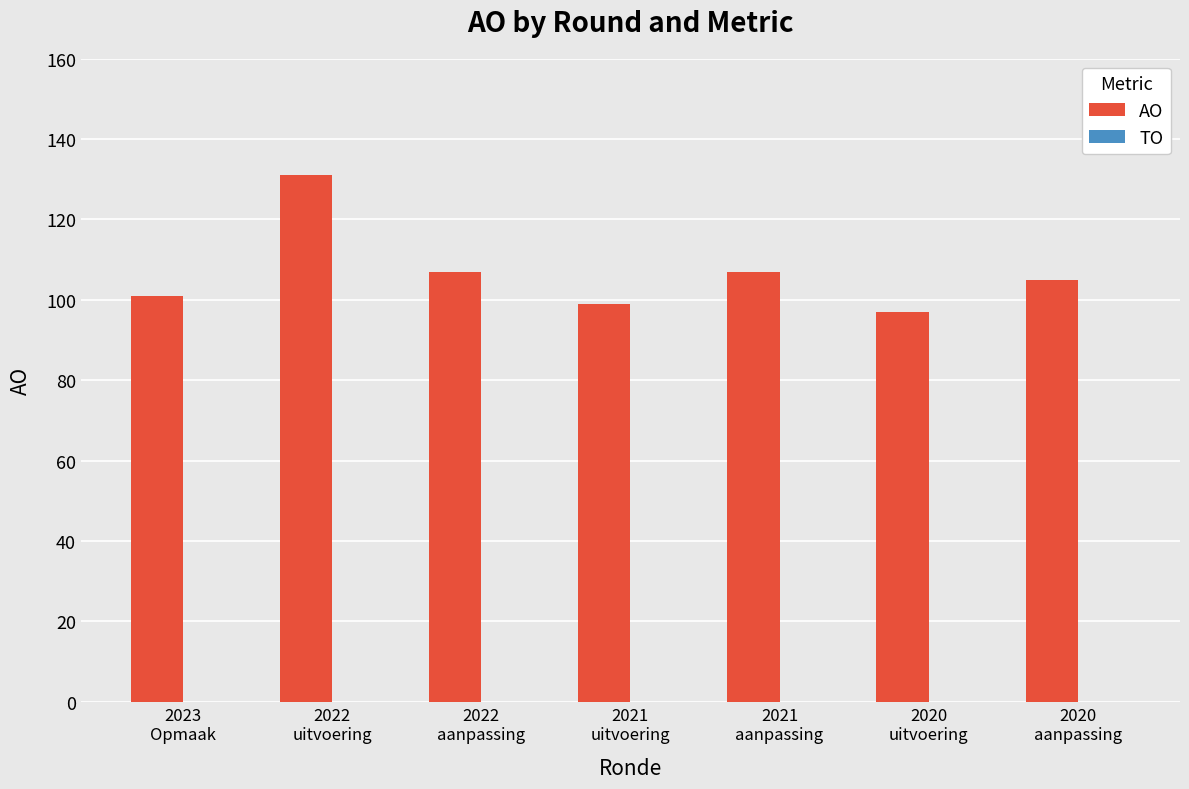

How many bars are there in total?

7